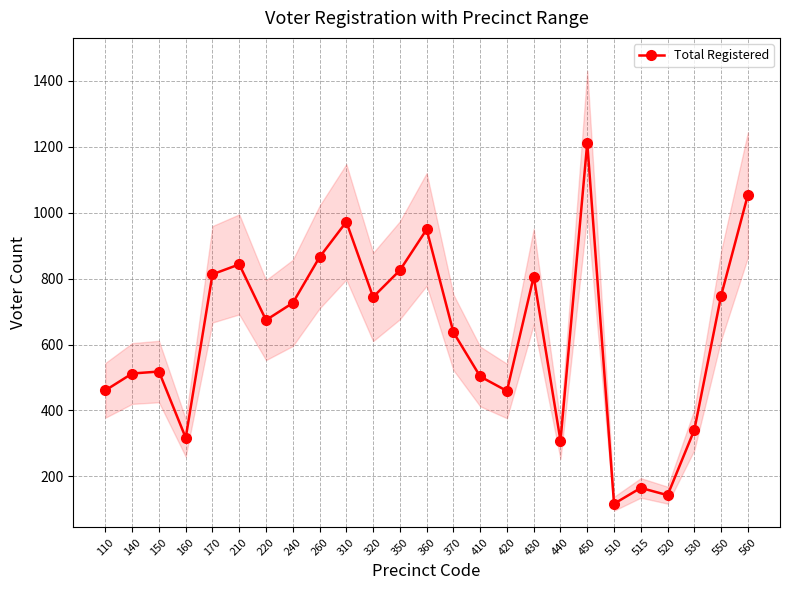

What is the minimum value shown in the chart?

117